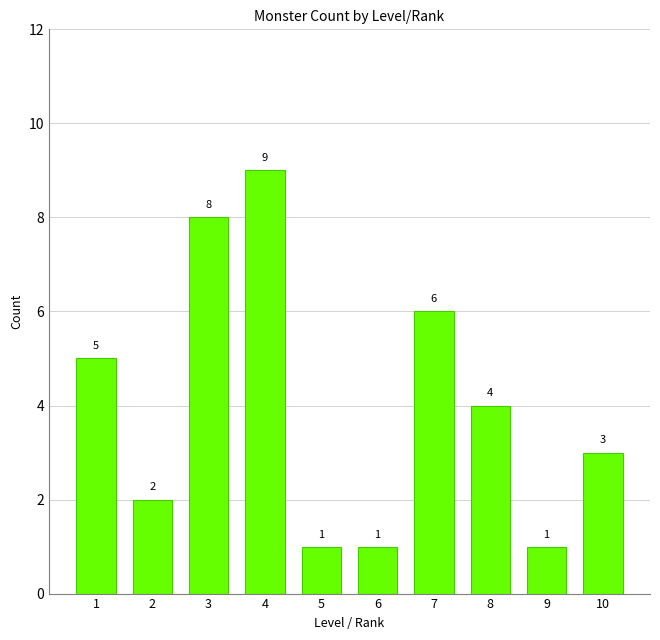

Count the values in the range 1 to 6.

8